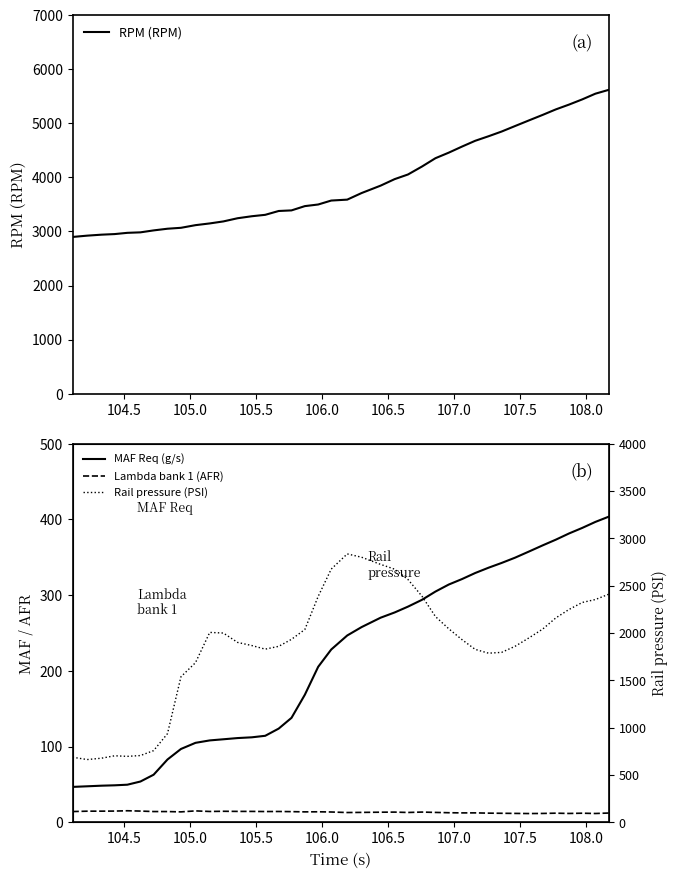

True or false: Rail pressure (PSI) and MAF Req (g/s) intersect in this chart.

False